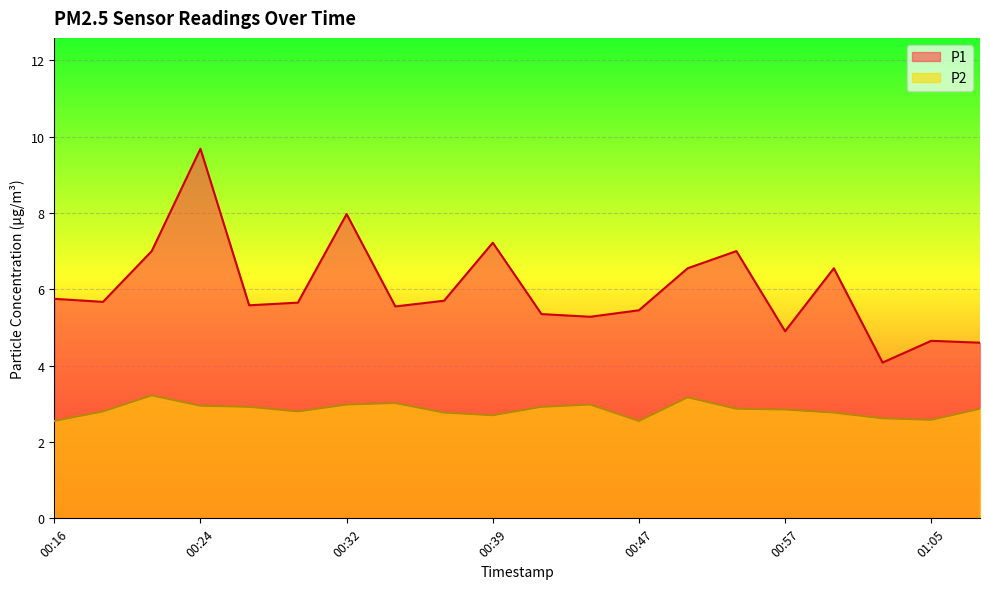

In P1, how many points are higher than both neighbors (excluding endpoints)?

6